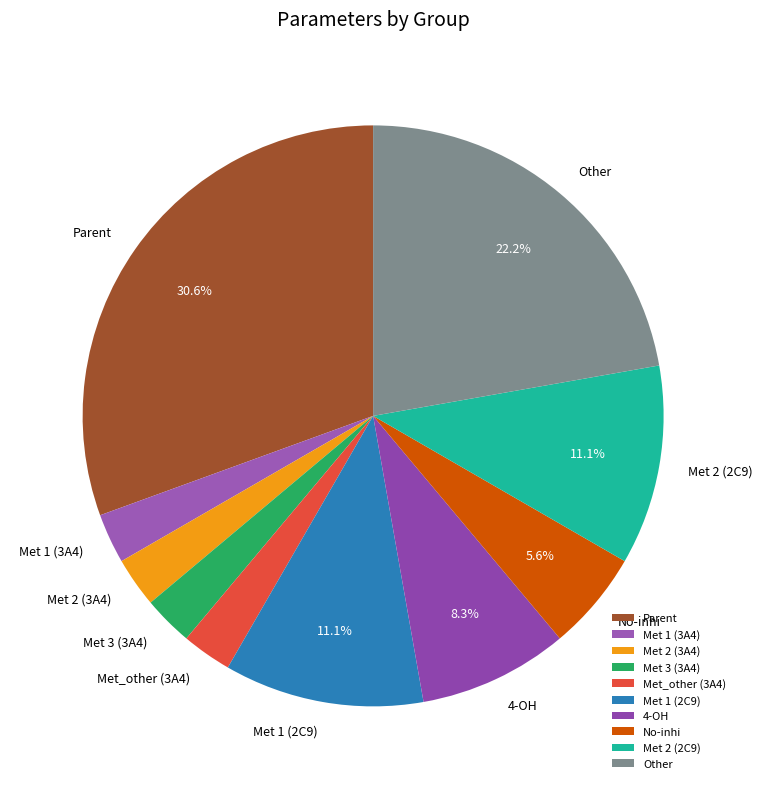

Do Met_other (3A4) and Met 3 (3A4) together represent more than half of the pie?

No